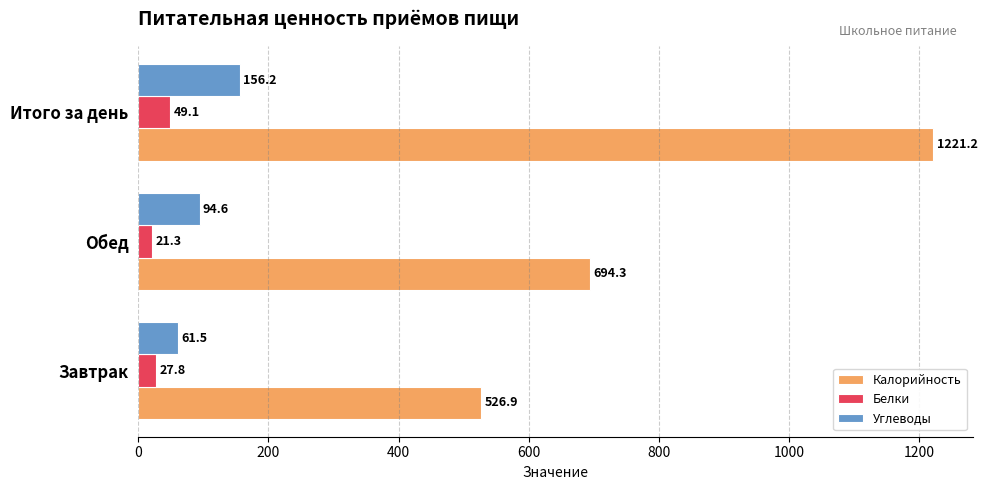

What is the difference between the Белки values at Завтрак and Обед?

6.5